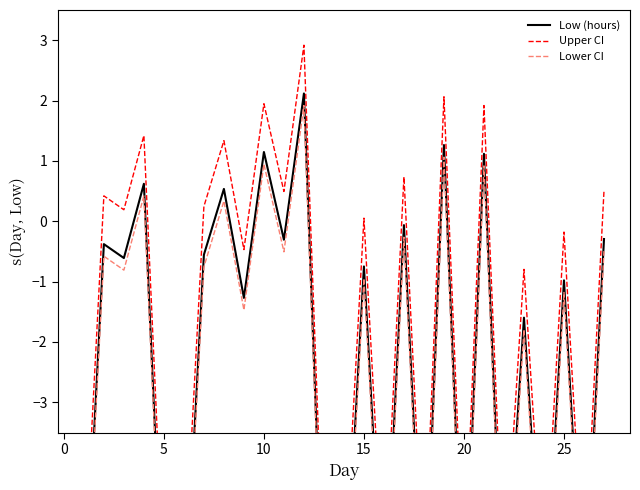

How many positive values does the Upper CI series have?

13